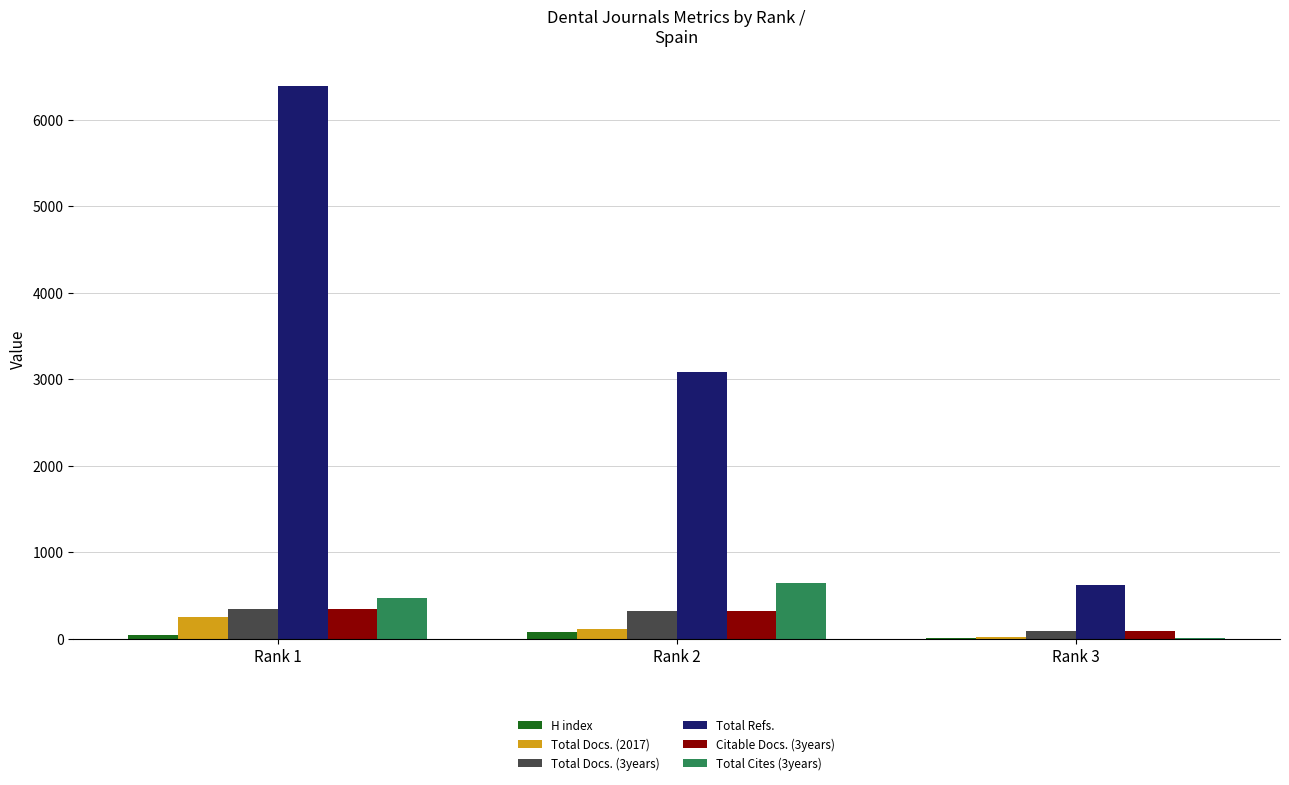

Which category has the highest value across all series?

Rank 1